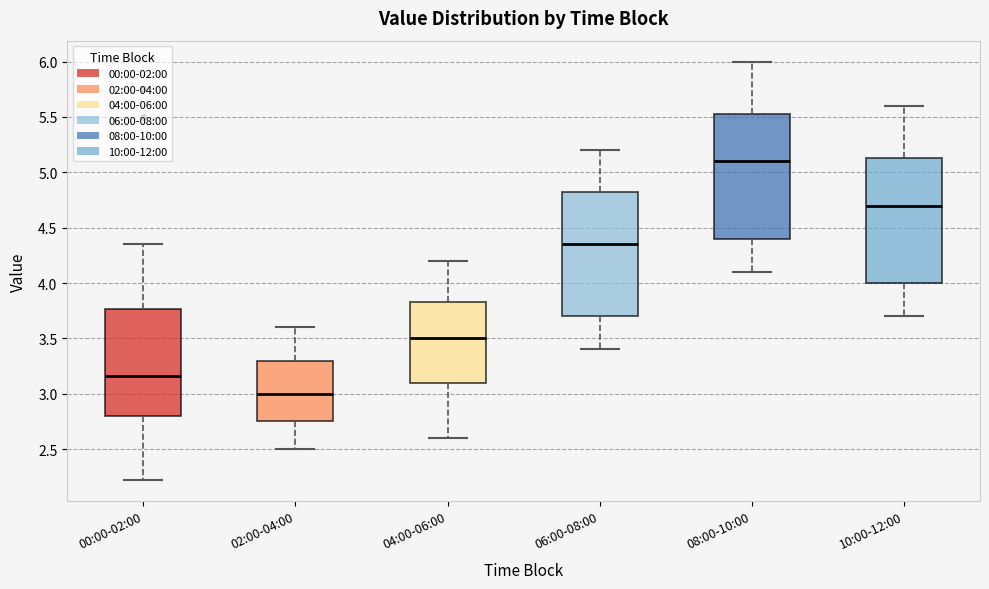

Which box has the highest median line?

08:00-10:00